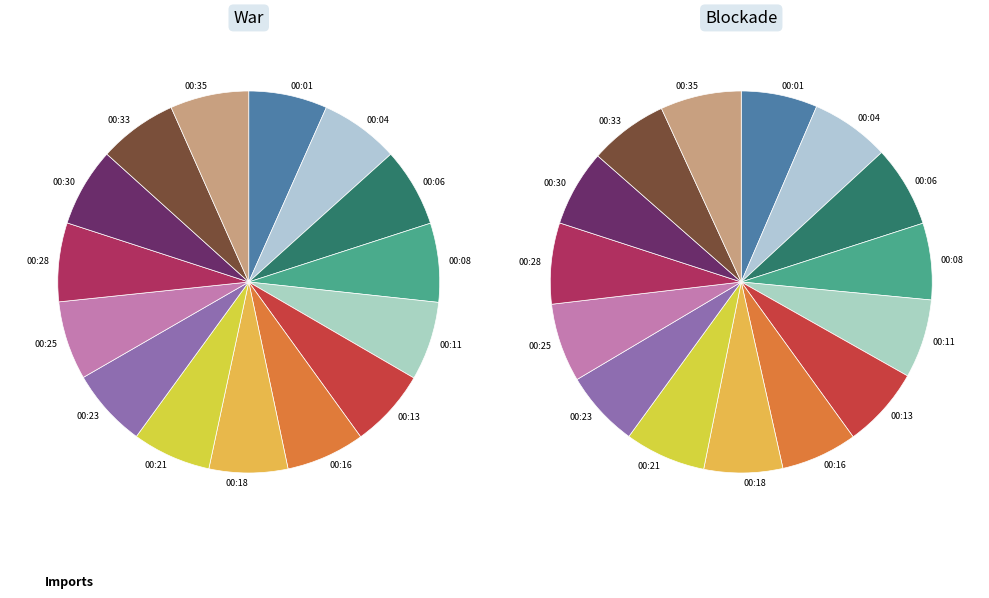

To the nearest percent, what is the combined percentage of 00:11 and 00:33?

13%